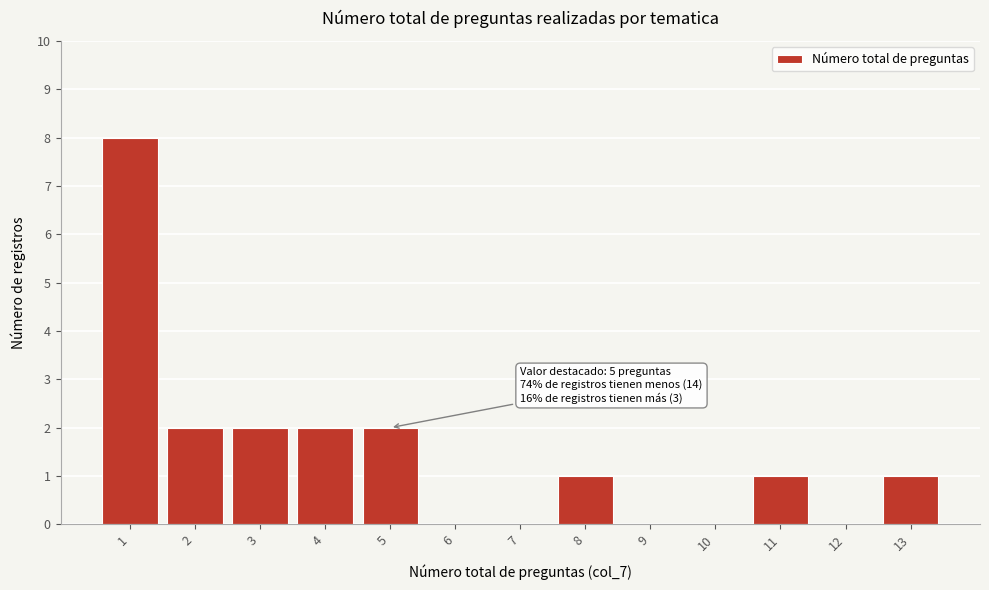

Which range on the x-axis has the tallest bar?

0.5 to 1.5